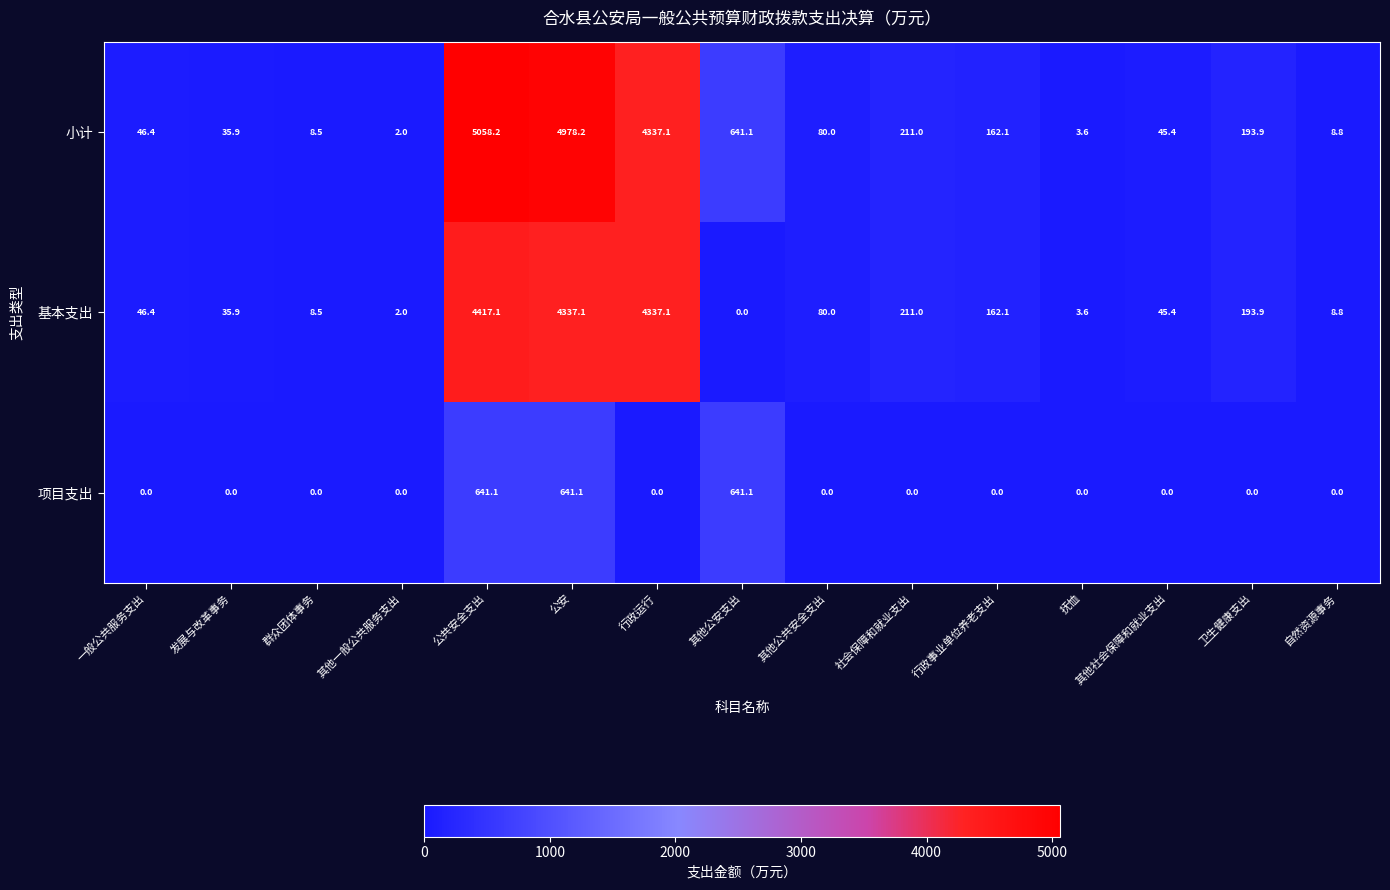

Rank the series by their maximum value, from highest to lowest.

小计, 基本支出, 项目支出